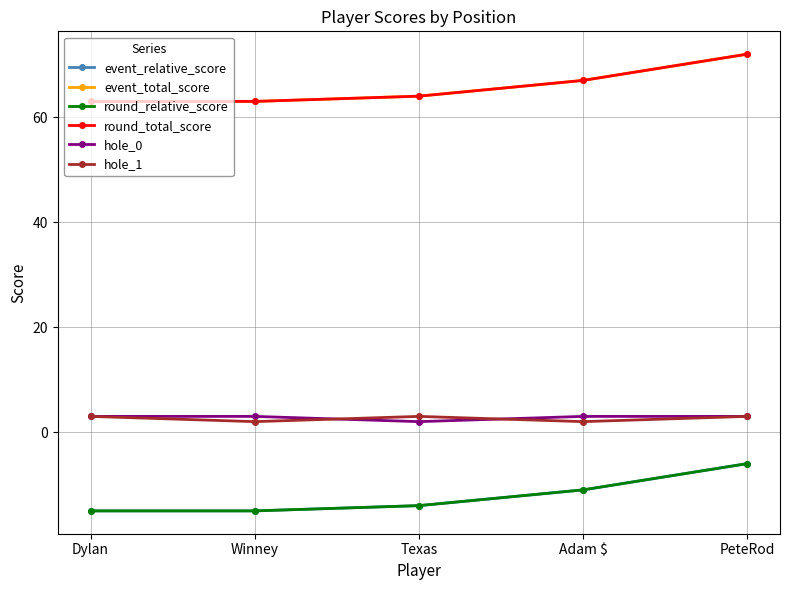

What is the maximum value shown in the chart?

72